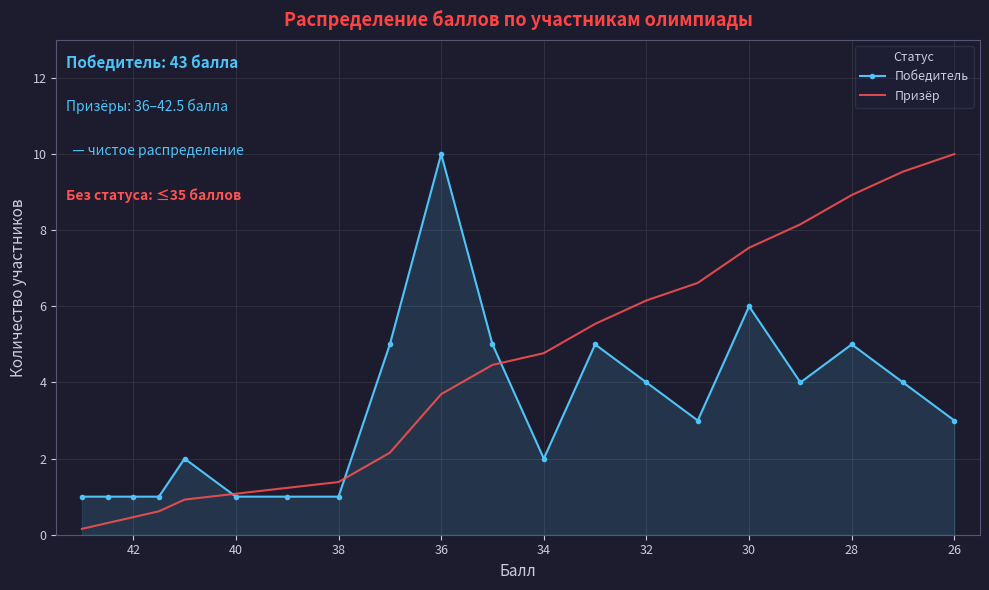

Reading right to left, what are all the values shown in this chart?

Победитель: 3.0	4.0	5.0	4.0	6.0	3.0	4.0	5.0	2.0	5.0	10.0	5.0	1.0	1.0	1.0	2.0	1.0	1.0	1.0	1.0
Призёр: 10.0	9.5	8.9	8.2	7.5	6.6	6.2	5.5	4.8	4.5	3.7	2.2	1.4	1.2	1.1	0.9	0.6	0.5	0.3	0.2